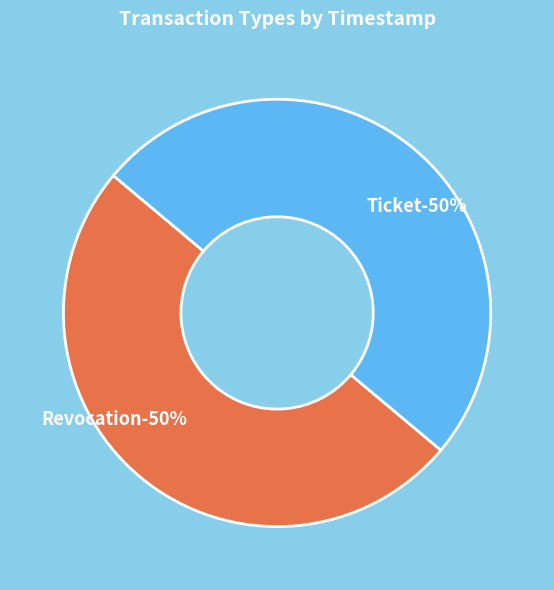

To the nearest percent, what portion does Revocation represent?

50%